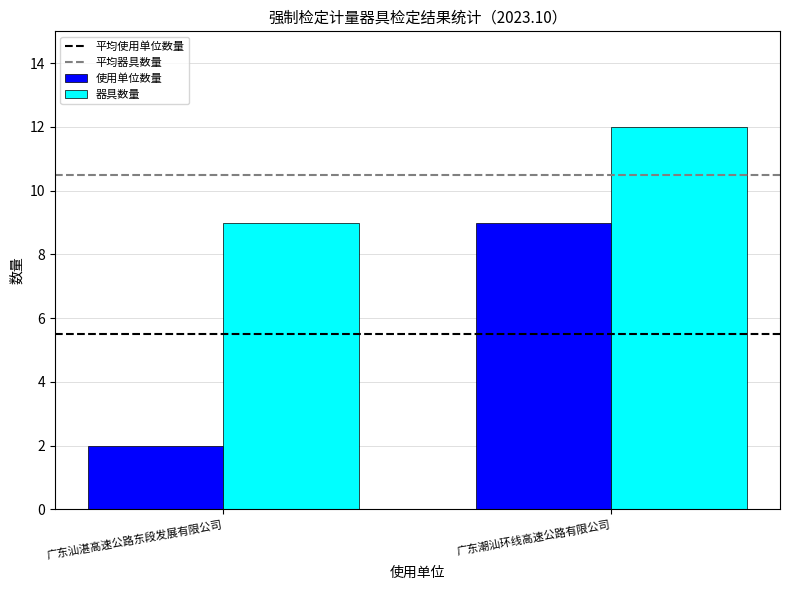

Which series changed the most between 广东汕湛高速公路东段发展有限公司 and 广东潮汕环线高速公路有限公司?

使用单位数量